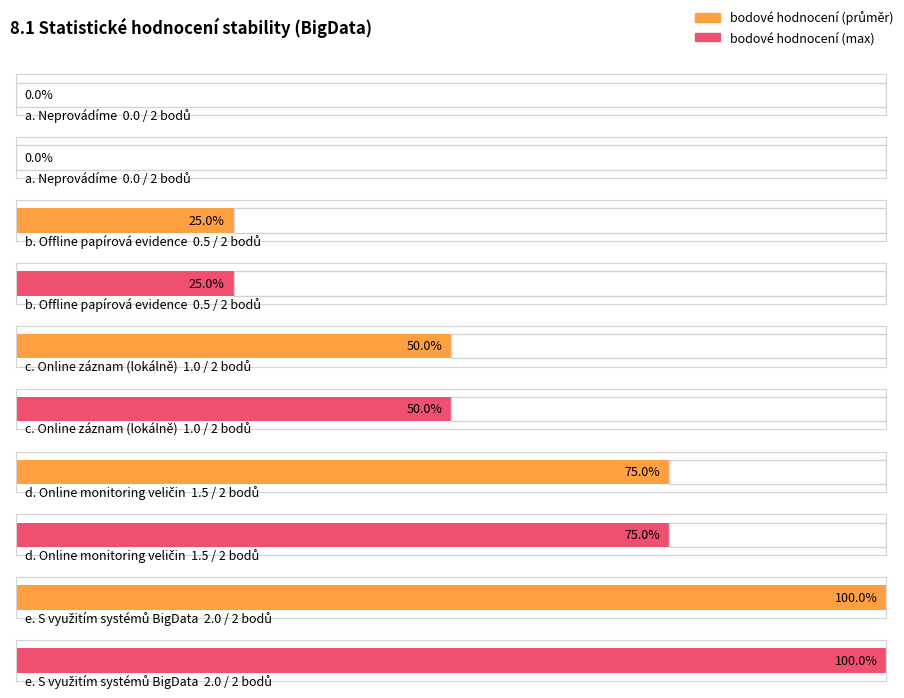

At how many categories does at least one series exceed 0?

4